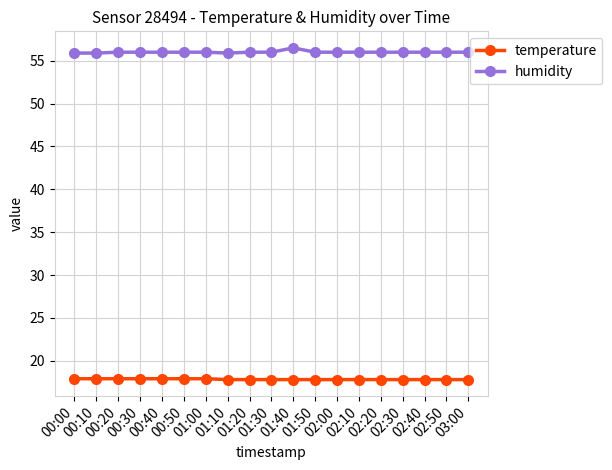

What is the value of the humidity point at the 5th from the left?

56.0